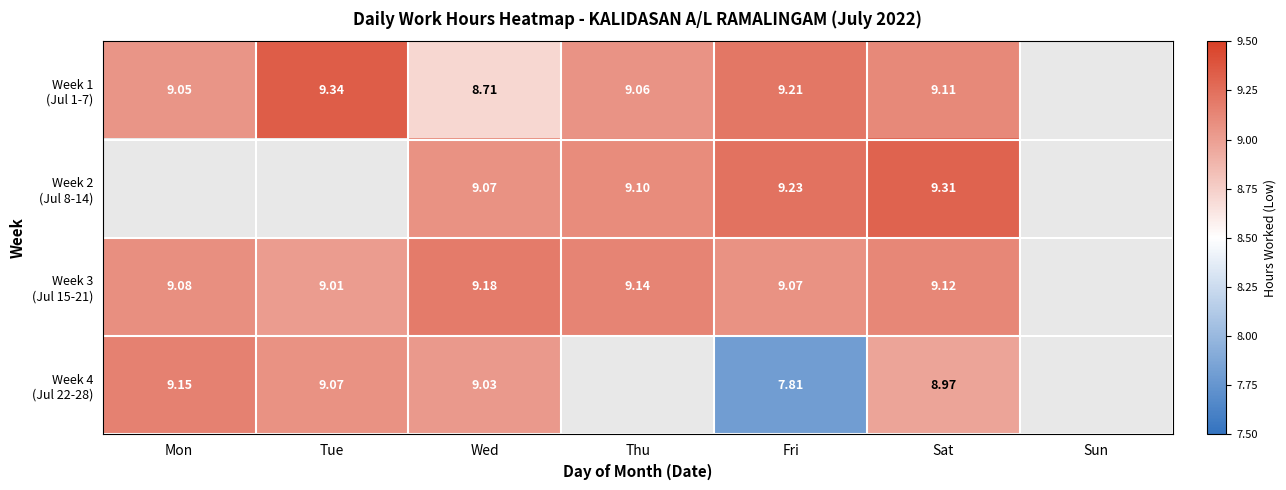

Where does the Week 2 (Jul 8-14) series first go above 9?

Wed